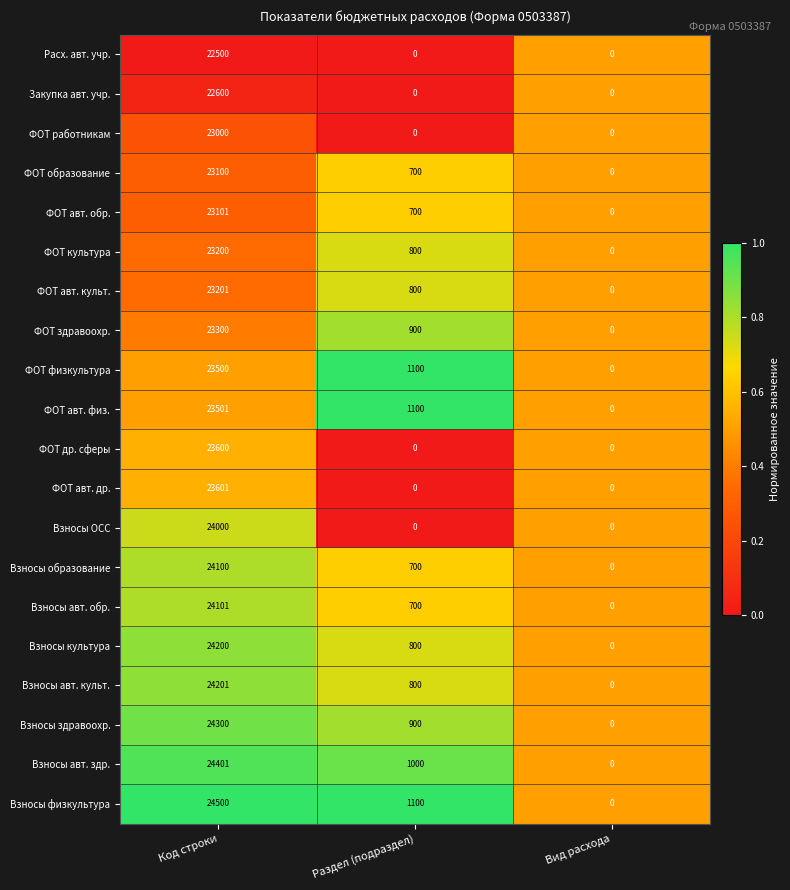

What is the difference between the highest and lowest values at Код строки?

2000